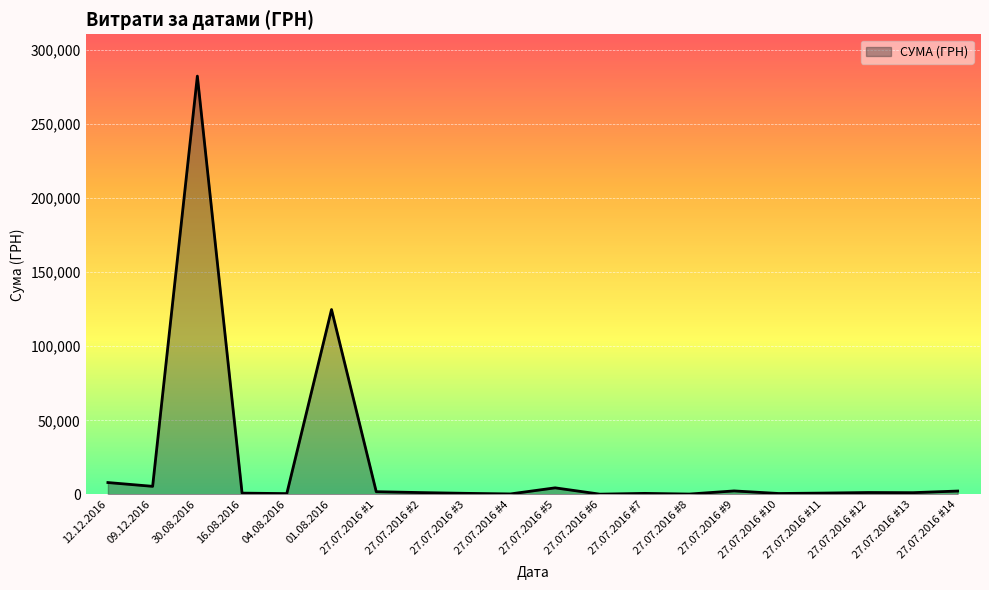

What is the difference between the values at 27.07.2016 #6 and 27.07.2016 #9?

2178.0